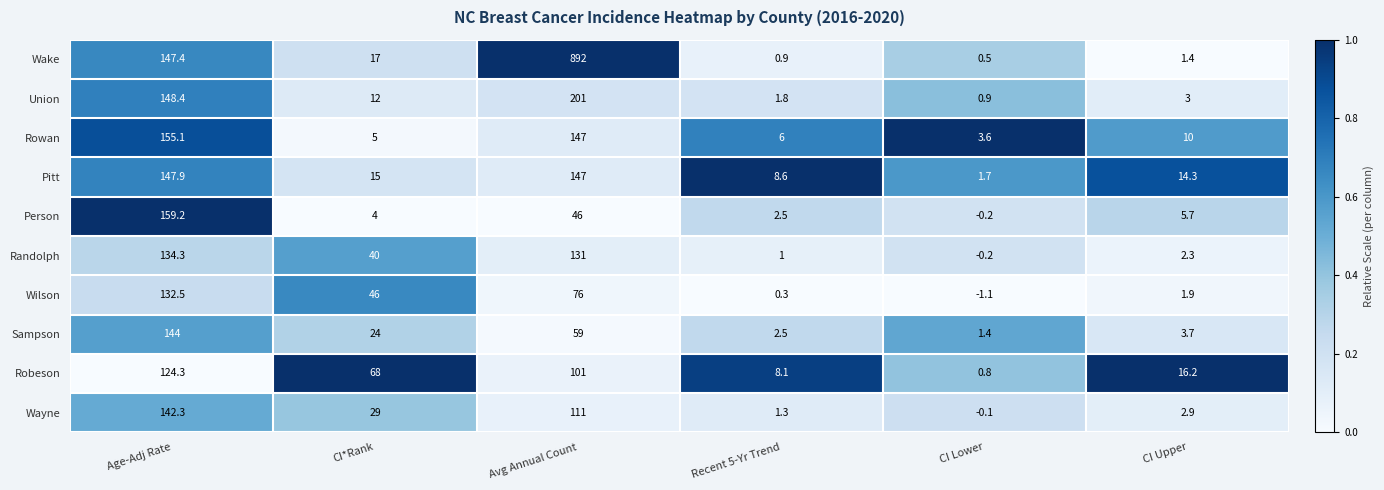

What is the total value across all series at CI Upper?

61.4